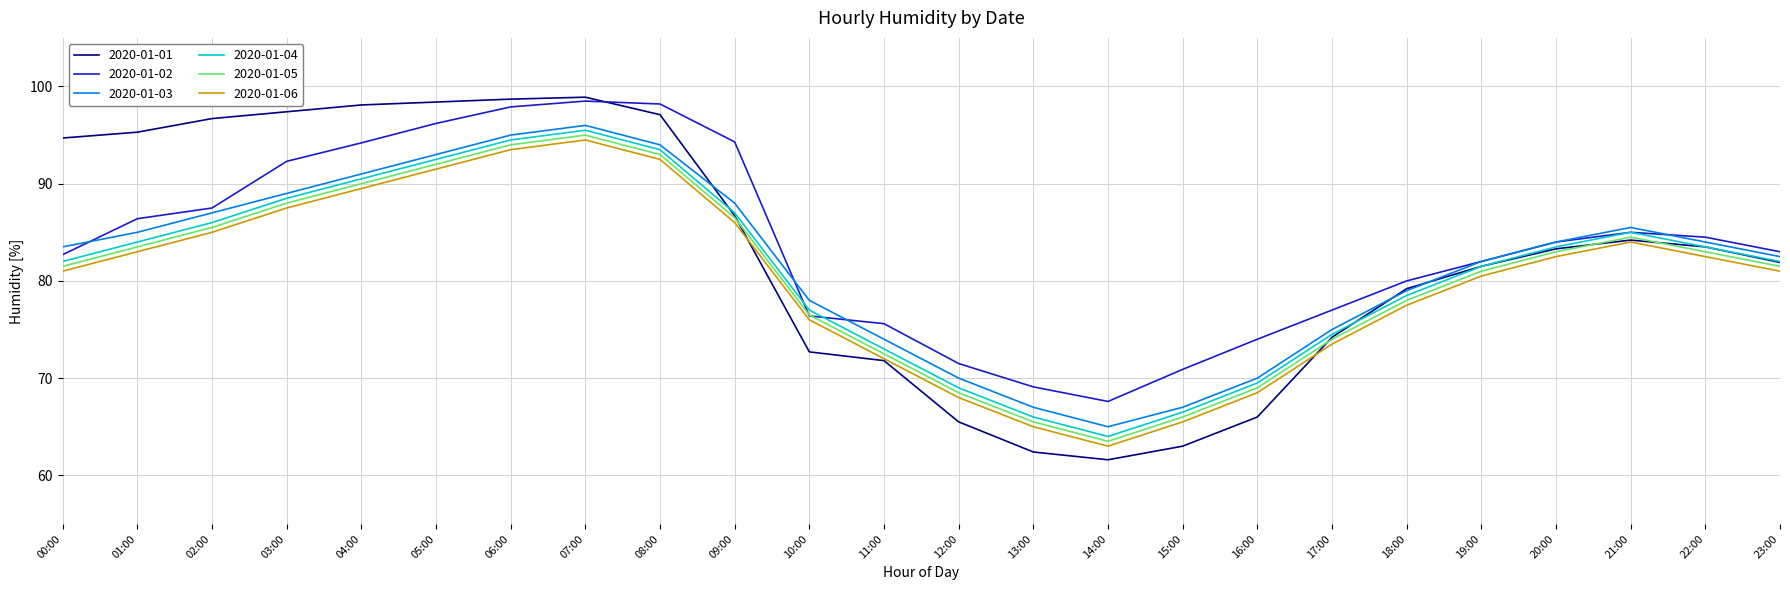

The value of 2020-01-04 at 01:00 is 22.3. True or false?

False